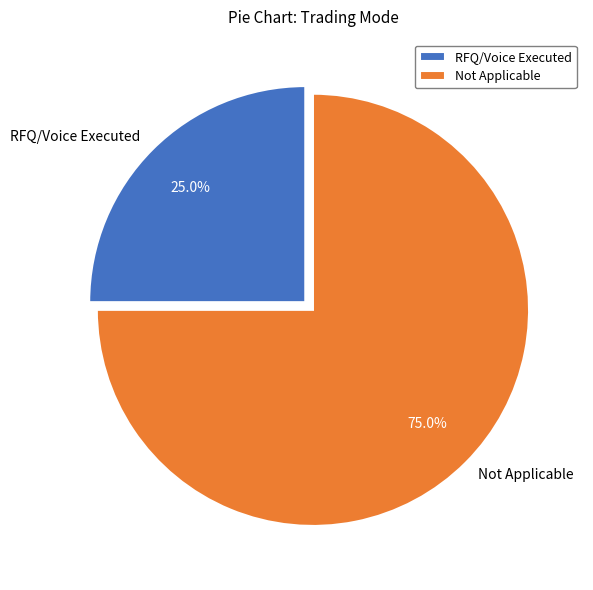

Which category accounts for the majority?

Not Applicable